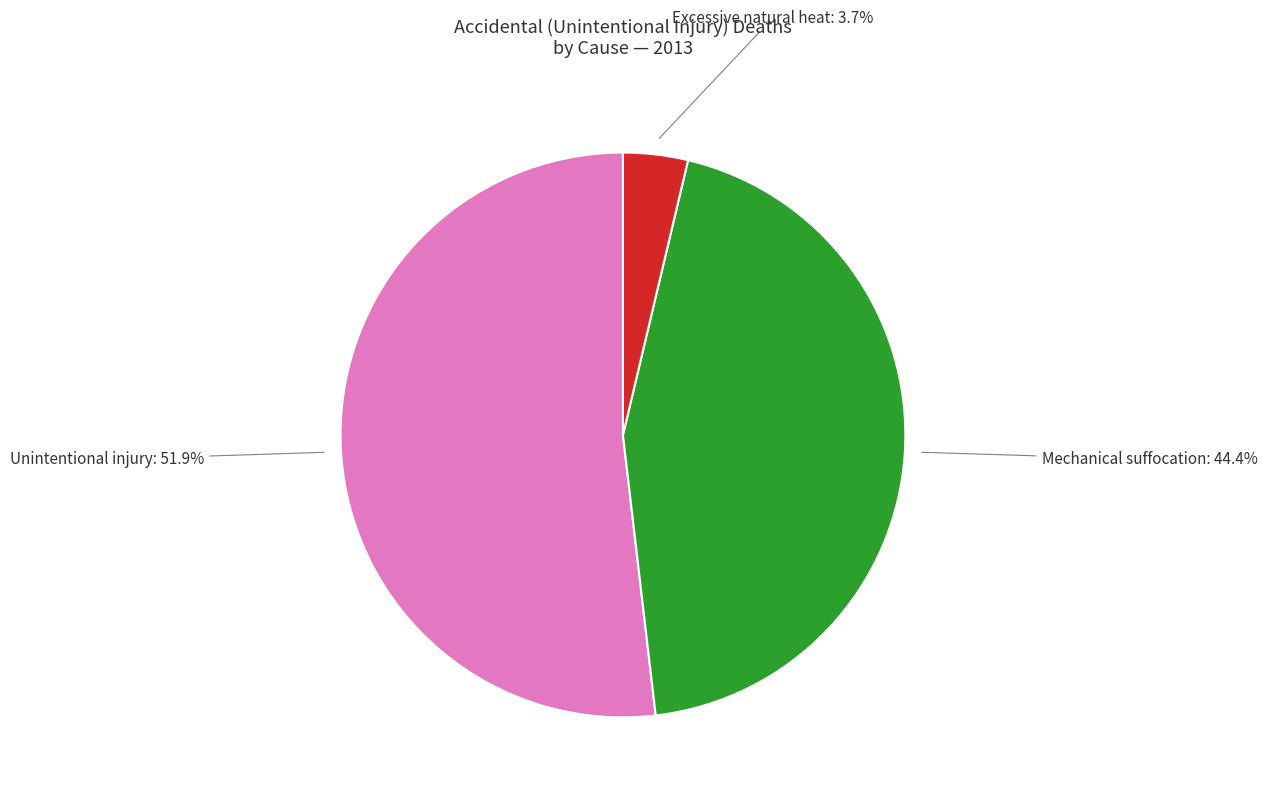

Count the number of slices in the pie.

3